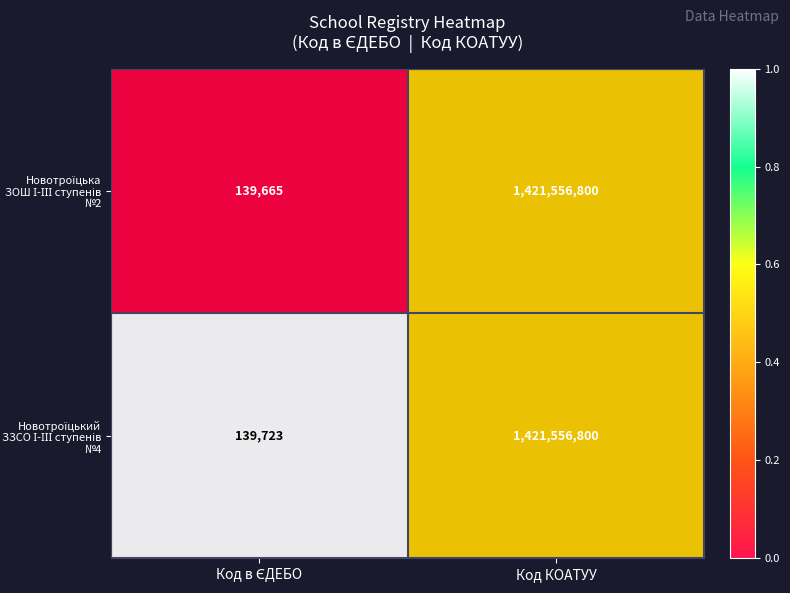

What is the maximum value shown in the chart?

1421556800